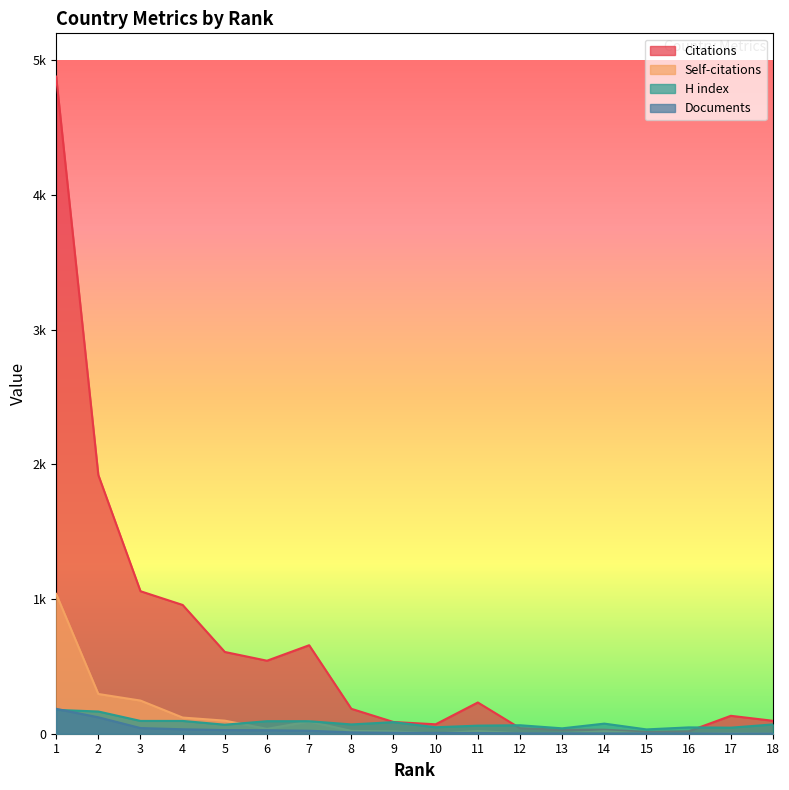

At which category does H index reach its first local valley?

5